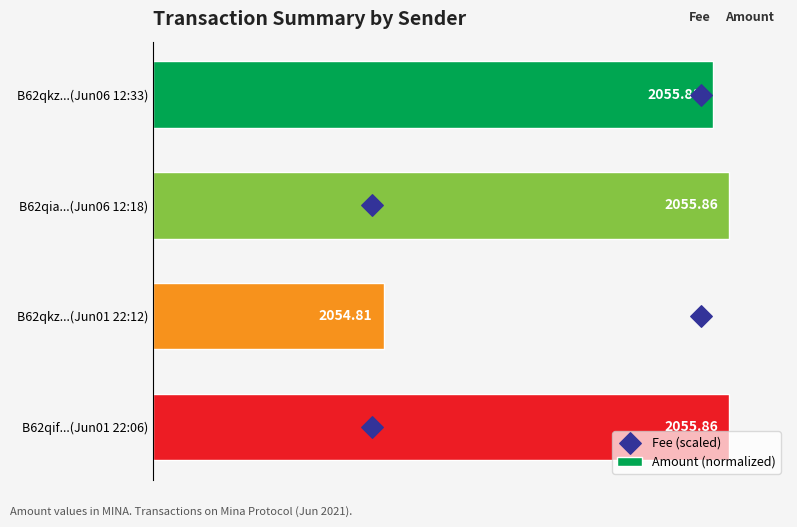

Which series reaches the minimum Y coordinate?

Fee (scaled)